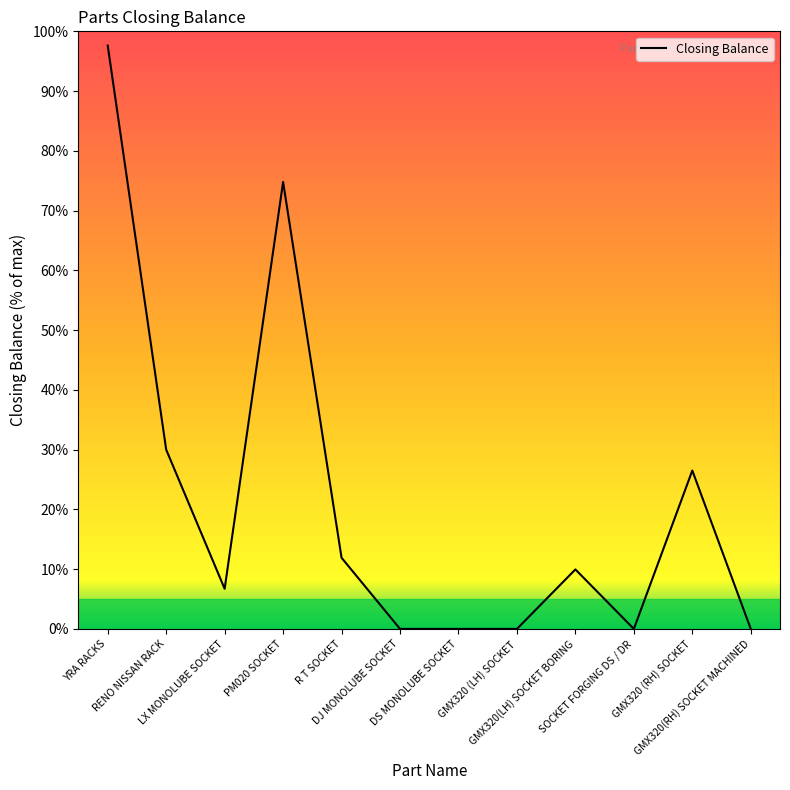

At which label is the value closest to 48?

RENO NISSAN RACK